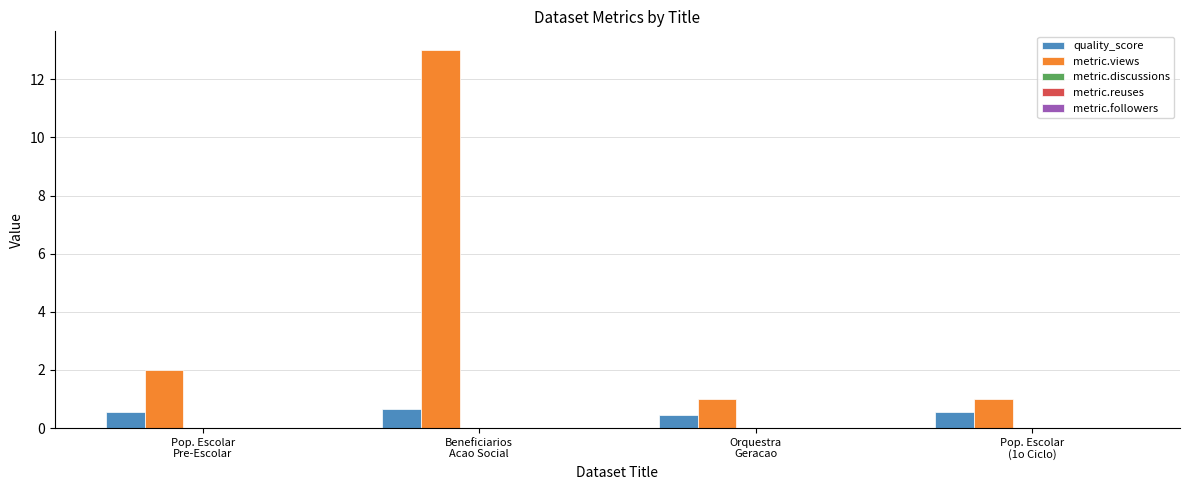

At how many categories does at least one series exceed 10?

1